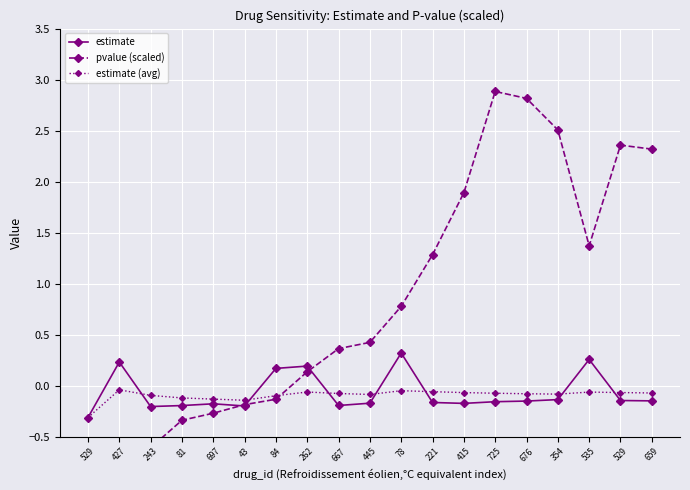

The value of estimate at 262 is 0.3. True or false?

False